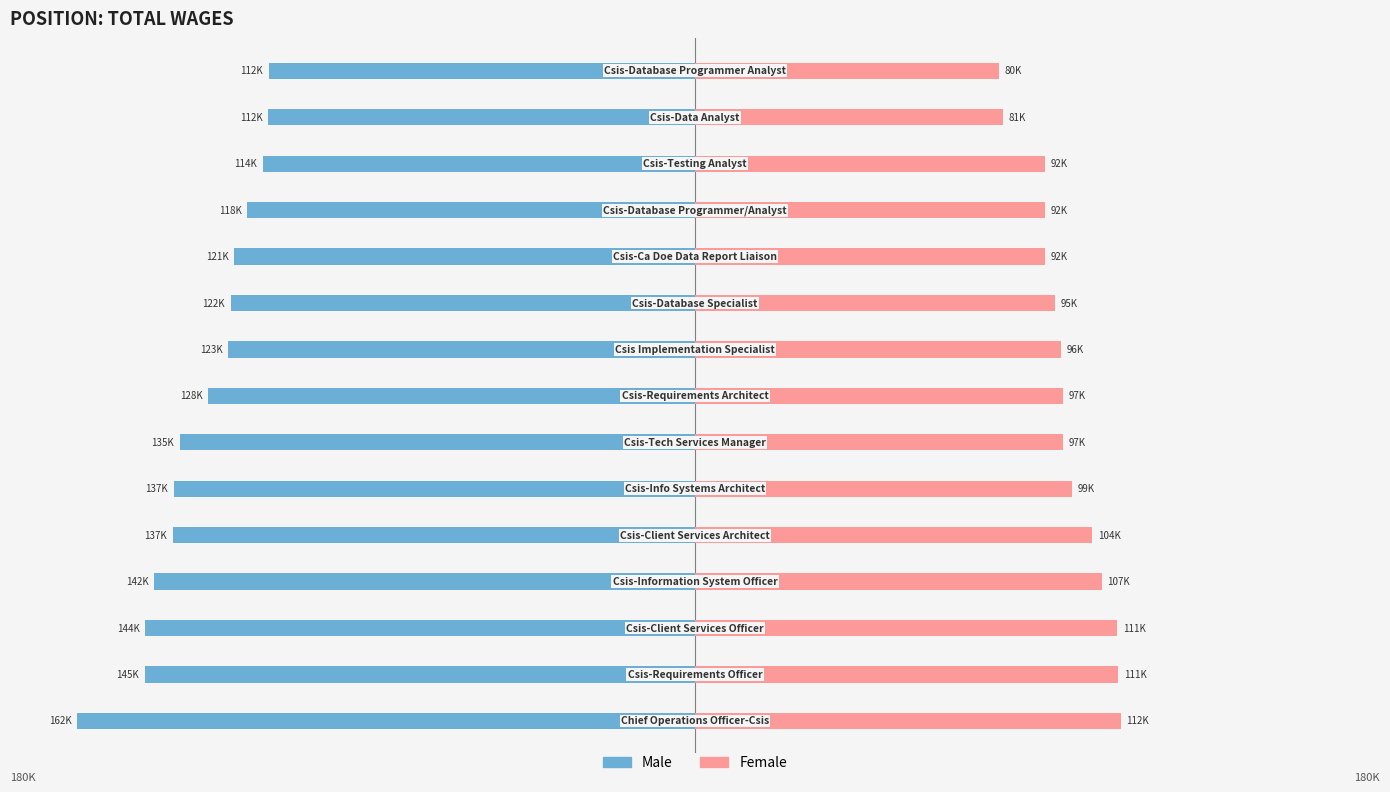

What is the value of the Female bar at the 13th from the left?

91862